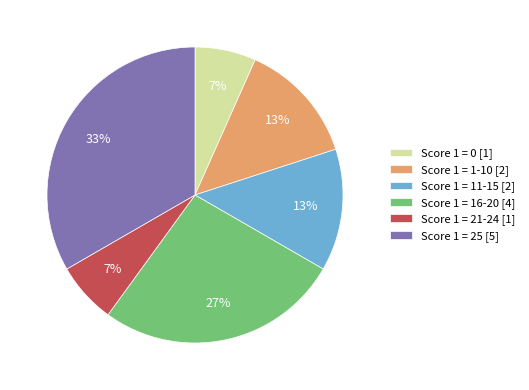

What percentage is the Score 1 = 16-20 [4] slice, to the nearest percent?

27%